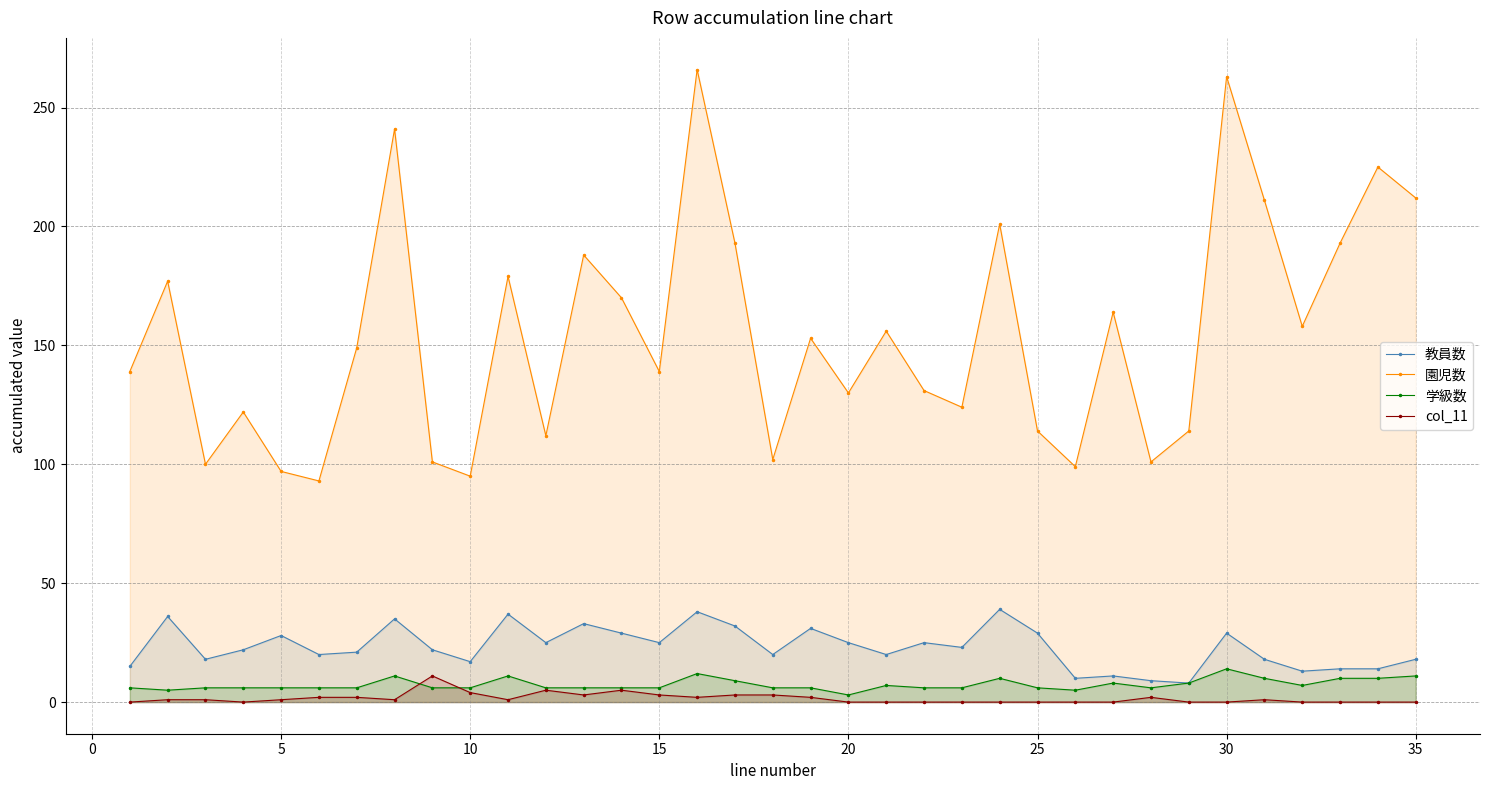

Reading left to right, extract all data points from this chart.

教員数: 15	36	18	22	28	20	21	35	22	17	37	25	33	29	25	38	32	20	31	25	20	25	23	39	29	10	11	9	8	29	18	13	14	14	18
園児数: 139	177	100	122	97	93	149	241	101	95	179	112	188	170	139	266	193	102	153	130	156	131	124	201	114	99	164	101	114	263	211	158	193	225	212
学級数: 6	5	6	6	6	6	6	11	6	6	11	6	6	6	6	12	9	6	6	3	7	6	6	10	6	5	8	6	8	14	10	7	10	10	11
col_11: 0	1	1	0	1	2	2	1	11	4	1	5	3	5	3	2	3	3	2	0	0	0	0	0	0	0	0	2	0	0	1	0	0	0	0